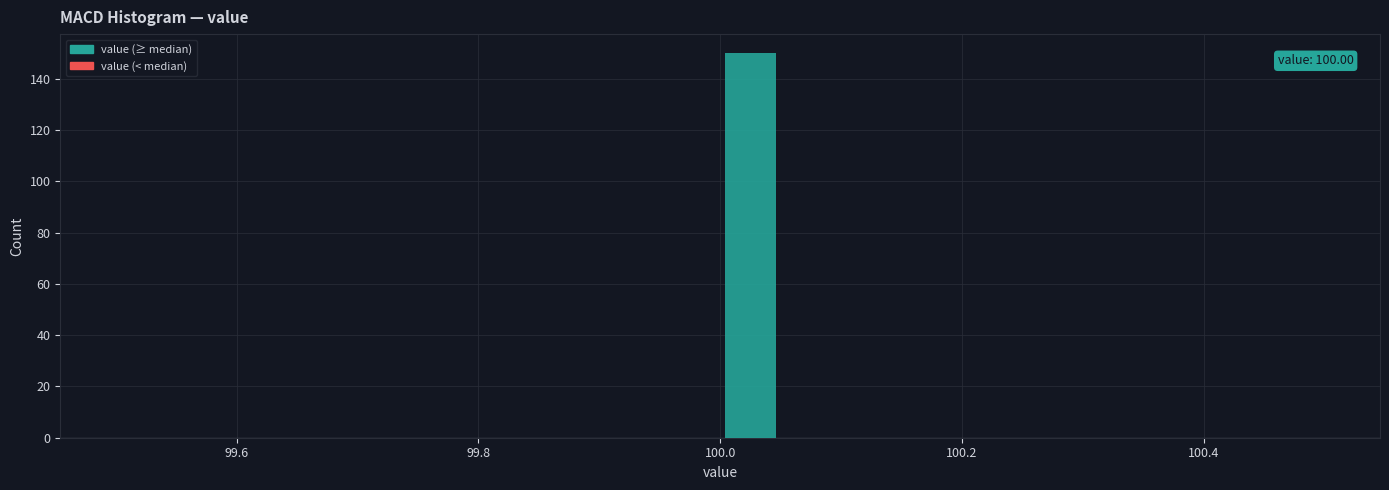

Read against the x-axis, roughly where is the centre of the tallest bar?

100.02